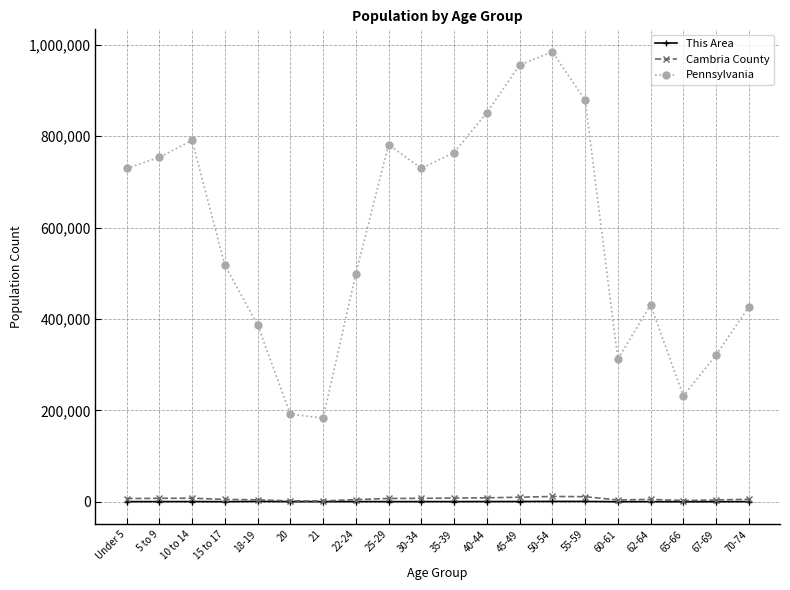

True or false: Cambria County and Pennsylvania cross at least once.

False